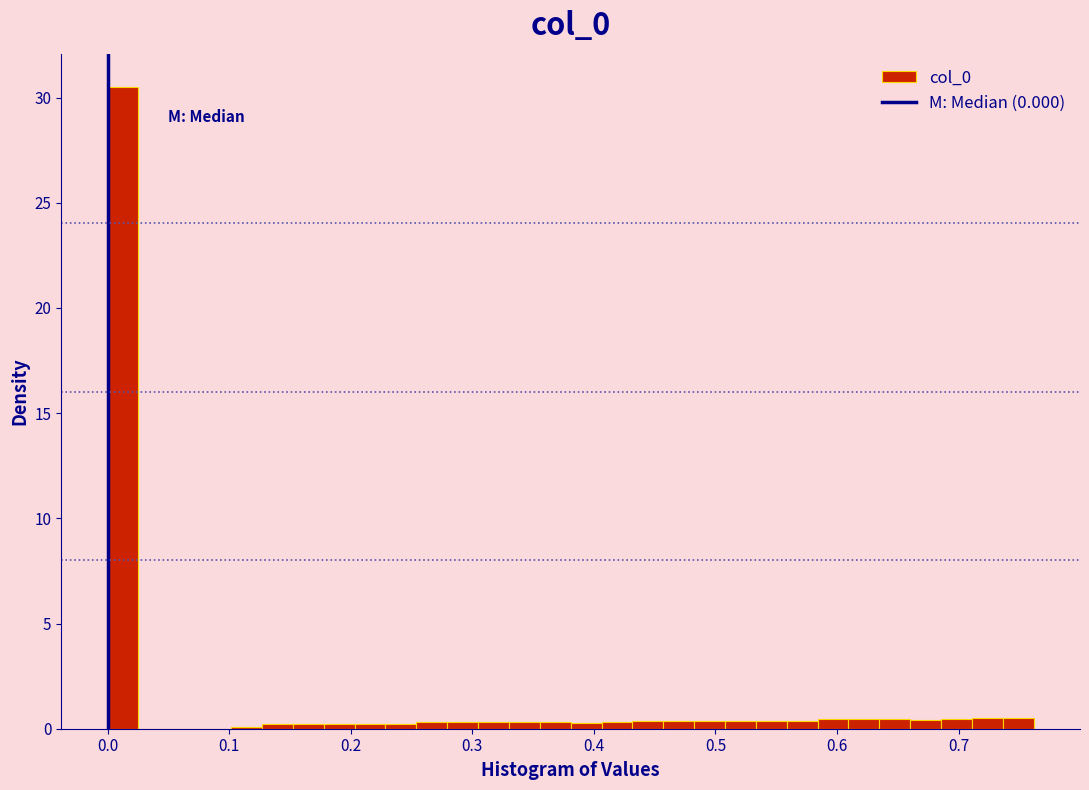

Read against the x-axis, roughly where is the centre of the tallest bar?

0.01